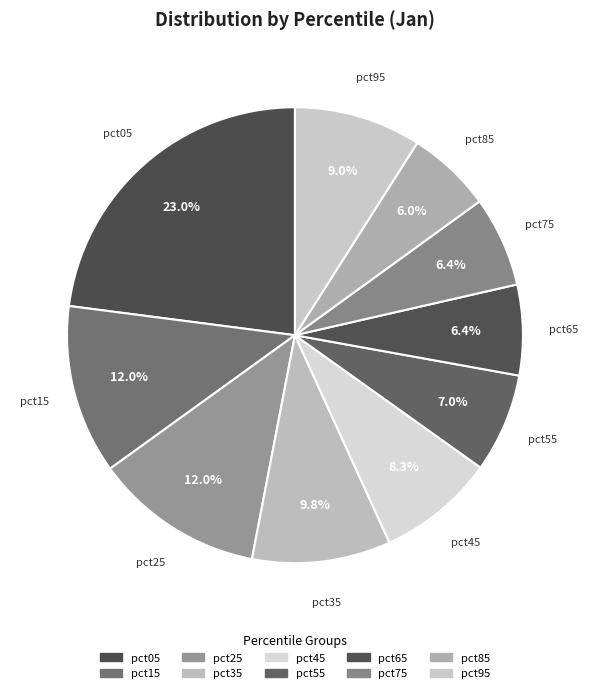

To the nearest percent, what is the difference between the largest and smallest slice percentages?

17%